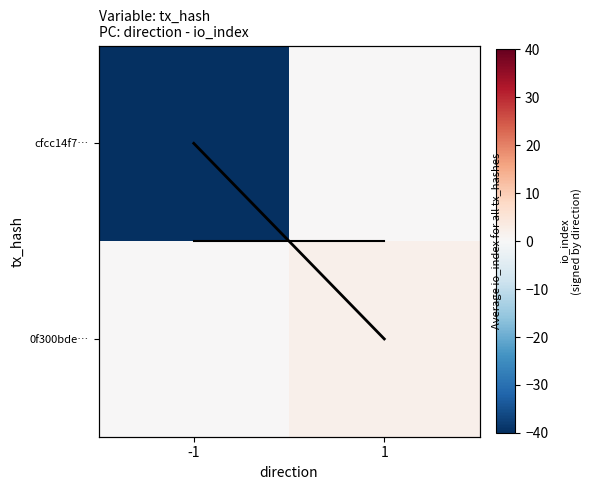

The 0f300bde… series shows 1 at -1. True or false?

False